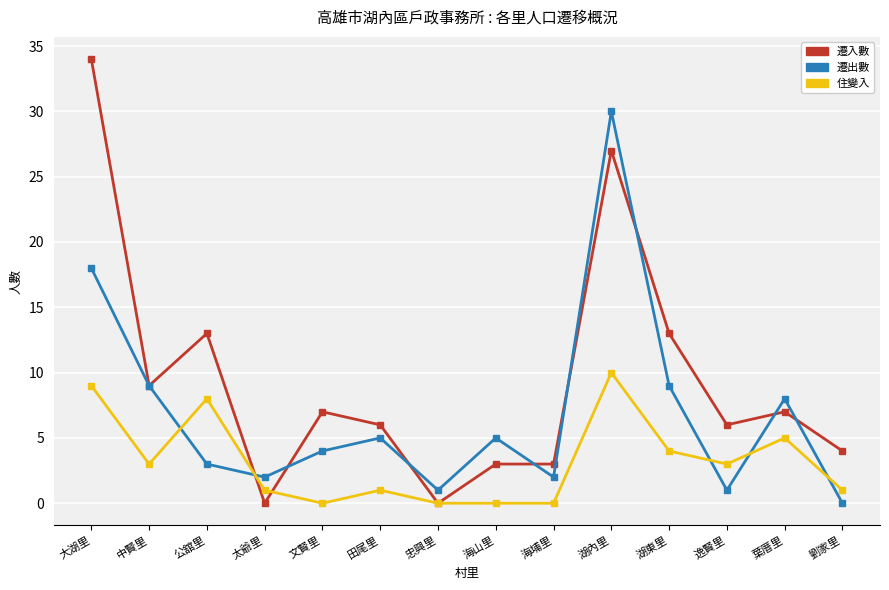

True or false: 遷出數 and 住變入 cross at least once.

True